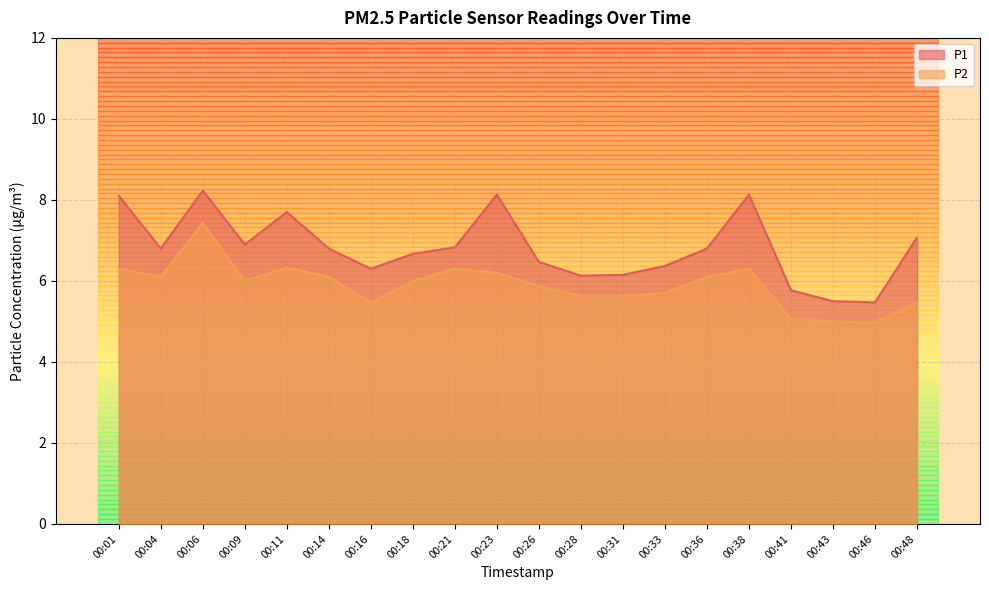

What are all the series names shown in the legend?

P1, P2